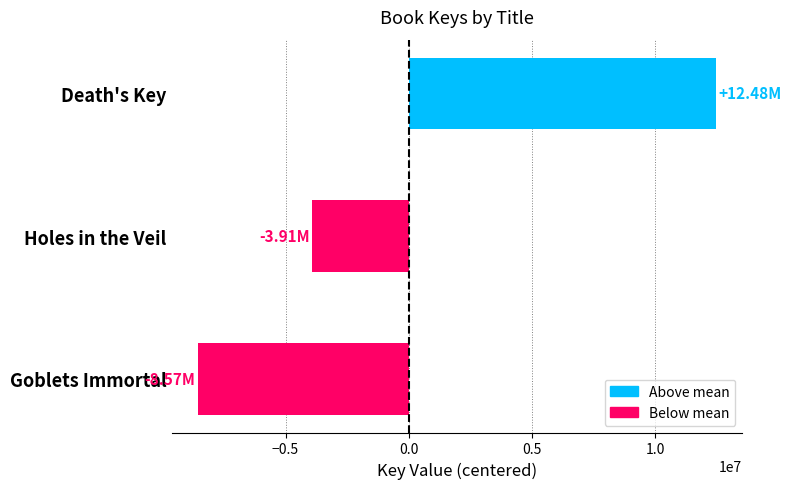

What is the label of the 2nd bar from the bottom?

Holes in the Veil